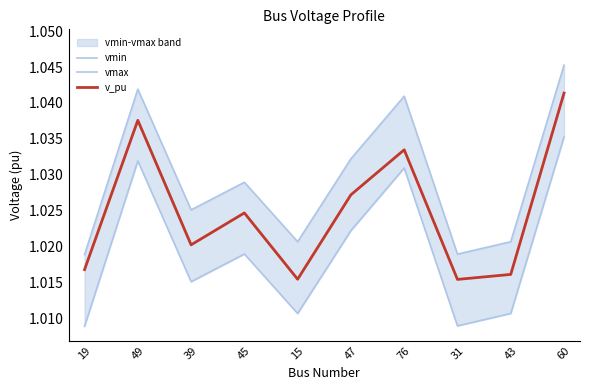

How many categories are shown in the chart?

10